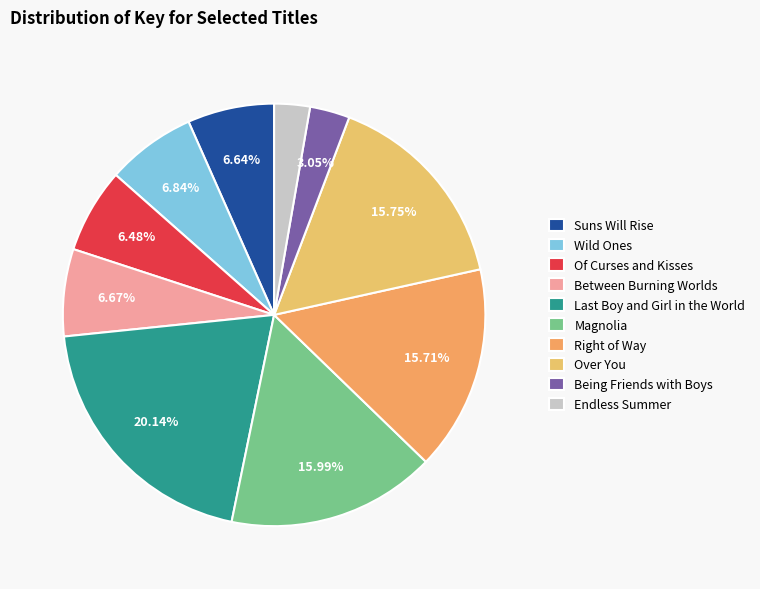

To the nearest percent, what is the difference between the Over You and Between Burning Worlds slice percentages?

9%